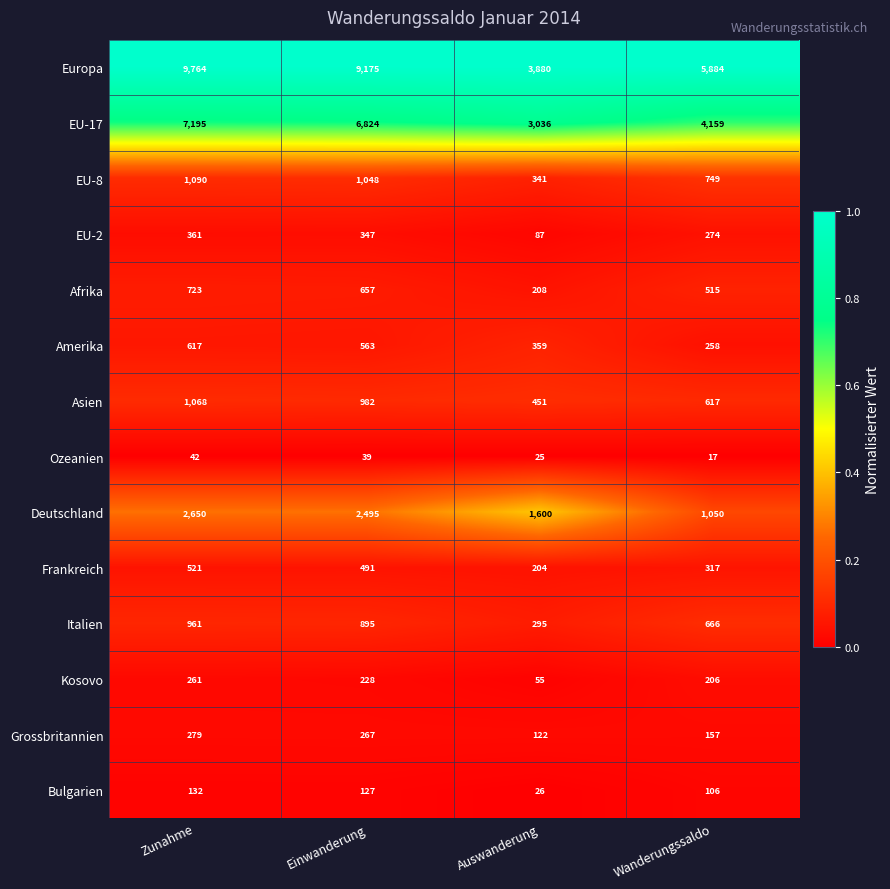

What is the maximum value shown in the chart?

9764